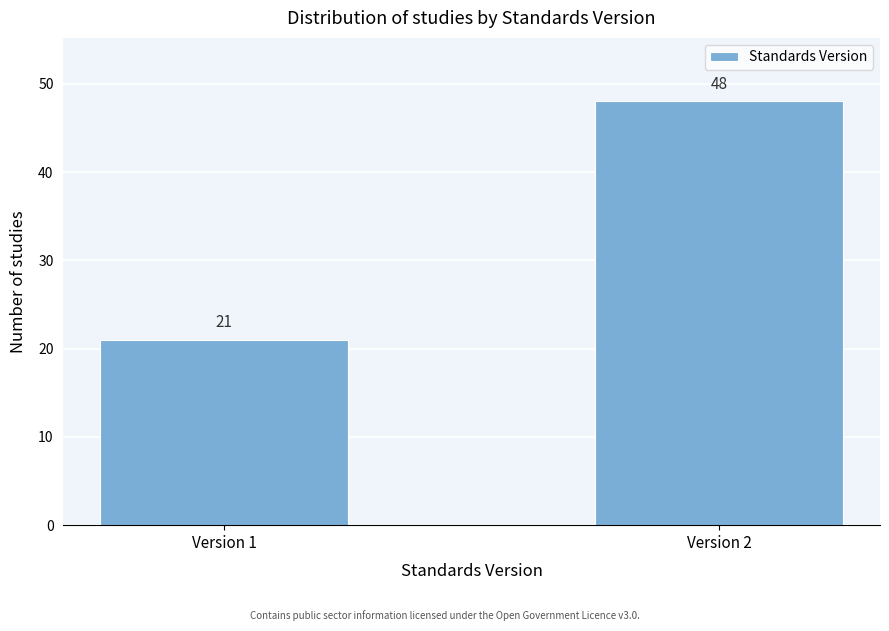

Reading right to left, transcribe all the data shown in this chart.

Version 2=48	Version 1=21